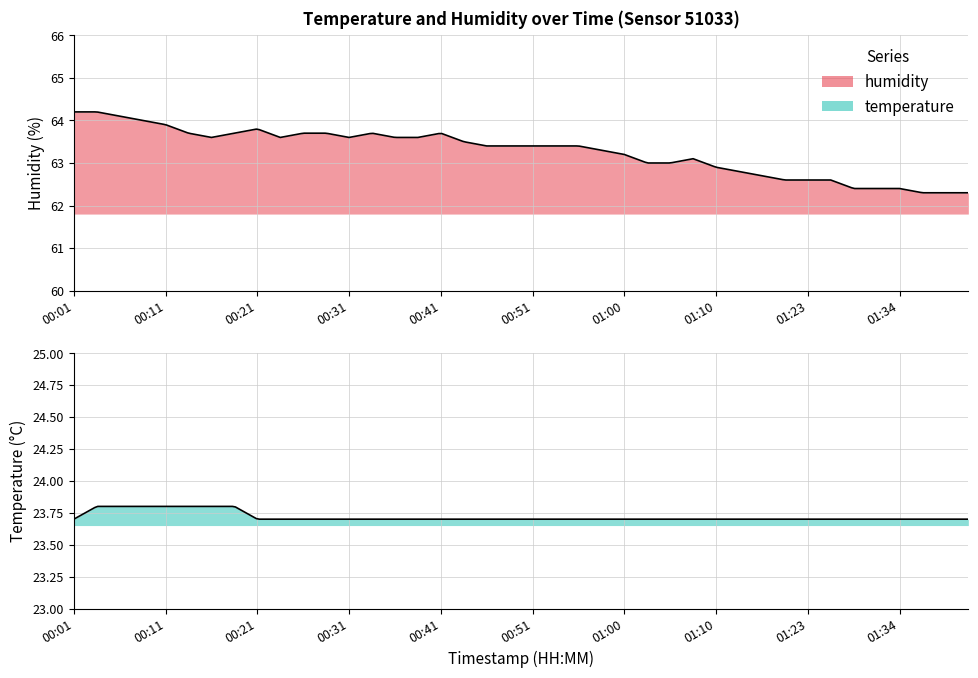

How many interior local valleys does the humidity series have?

3